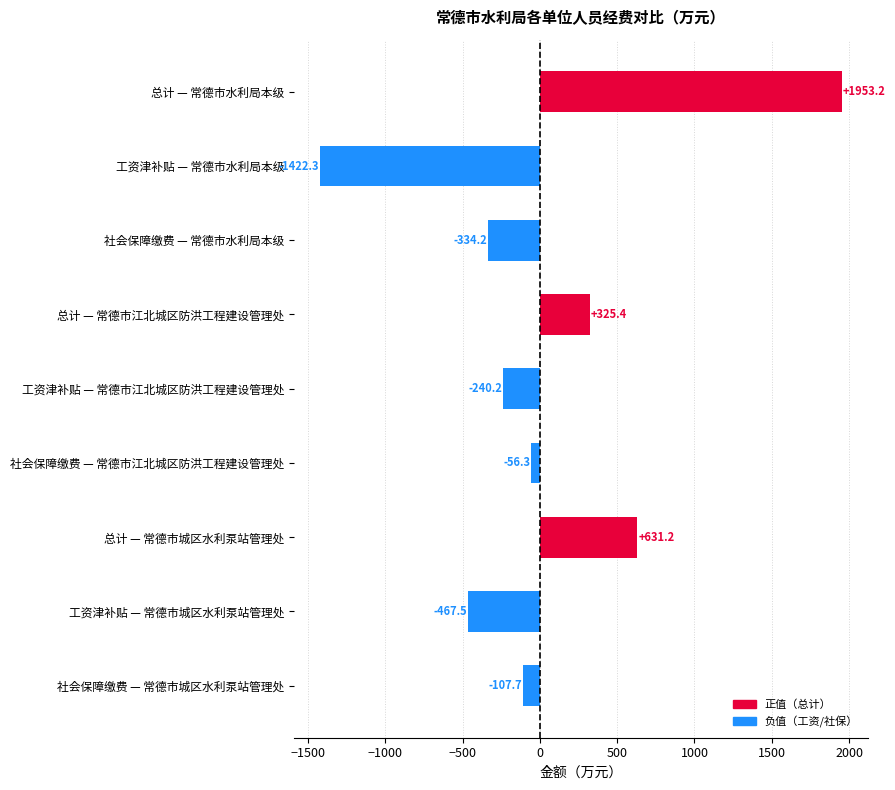

Reading top to bottom, extract all data points from this chart.

总计 — 常德市水利局本级=1953.2	工资津补贴 — 常德市水利局本级=-1422.3	社会保障缴费 — 常德市水利局本级=-334.2	总计 — 常德市江北城区防洪工程建设管理处=325.4	工资津补贴 — 常德市江北城区防洪工程建设管理处=-240.2	社会保障缴费 — 常德市江北城区防洪工程建设管理处=-56.3	总计 — 常德市城区水利泵站管理处=631.2	工资津补贴 — 常德市城区水利泵站管理处=-467.5	社会保障缴费 — 常德市城区水利泵站管理处=-107.7